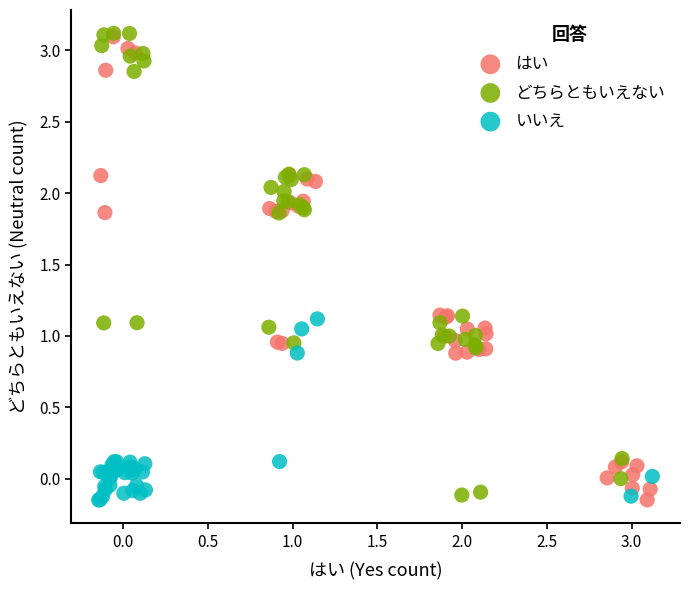

What are all the series names shown in the legend?

はい, どちらともいえない, いいえ